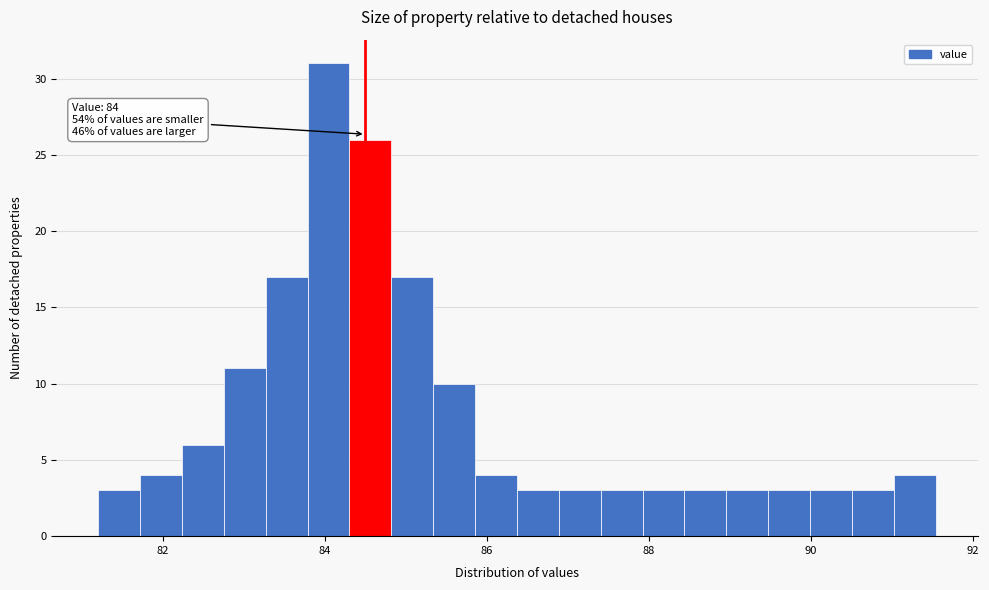

Around what value on the x-axis is the tallest bar? Give the approximate position of its centre, as read against the axis.

84.0